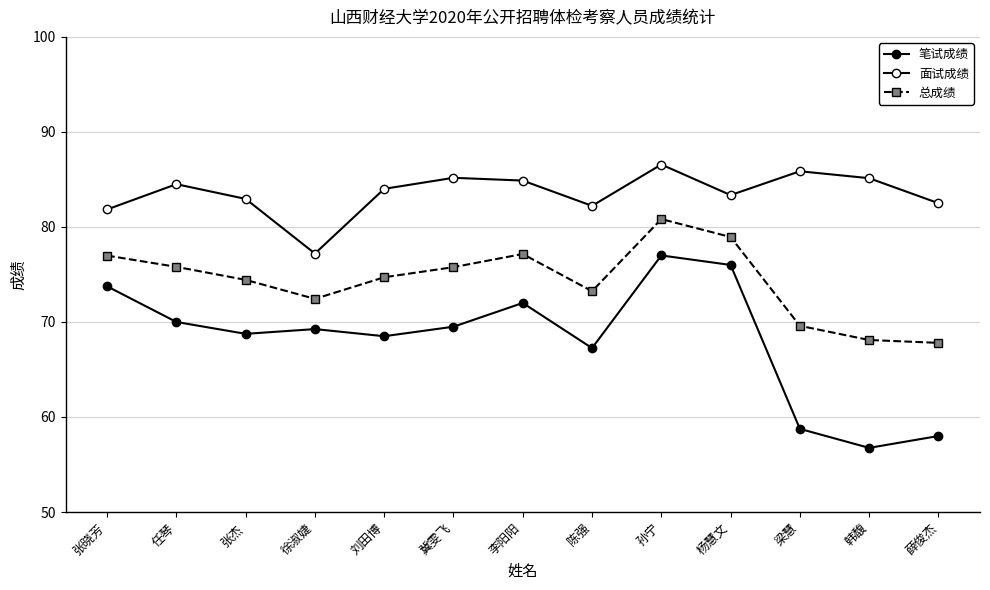

Is this an area chart (filled region under the line)?

No